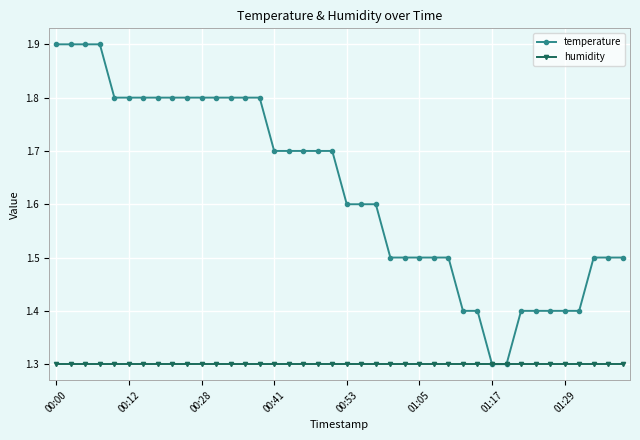

Which series has the widest spread of values?

temperature